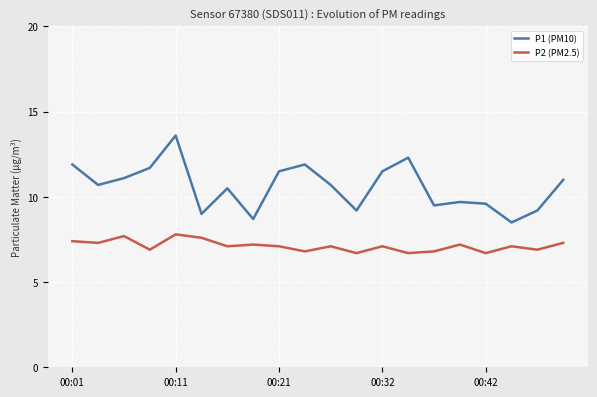

How many values in the P2 (PM2.5) series are below 7?

7